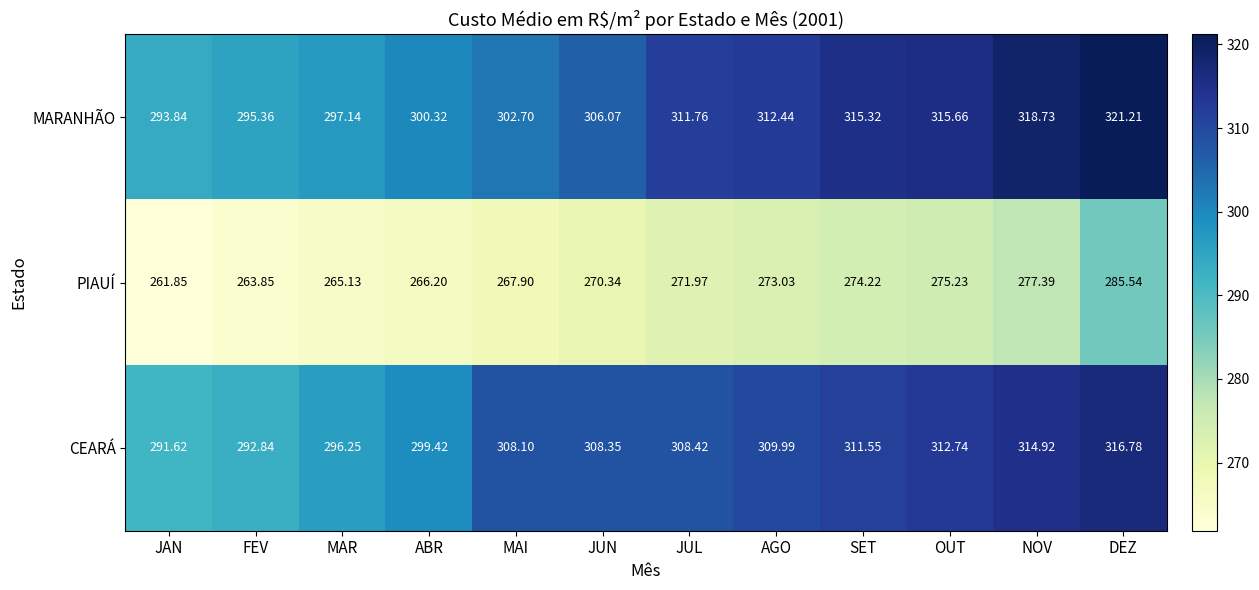

At which label does CEARÁ first exceed 308?

MAI